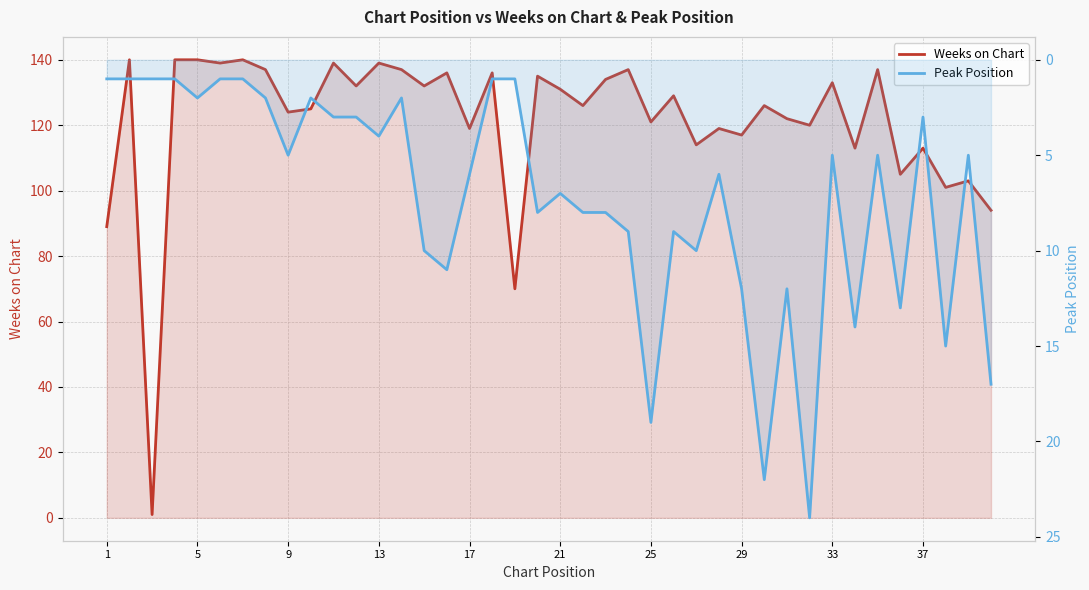

Which series has the largest range (max minus min)?

Weeks on Chart